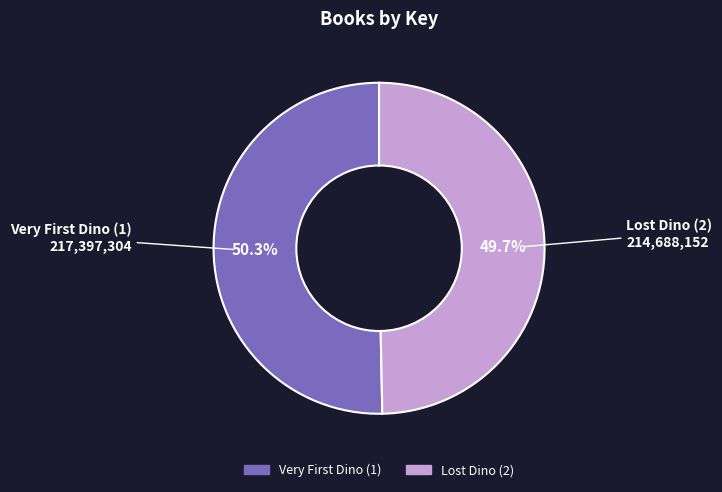

Rank the categories by value from lowest to highest.

Lost Dino (2), Very First Dino (1)